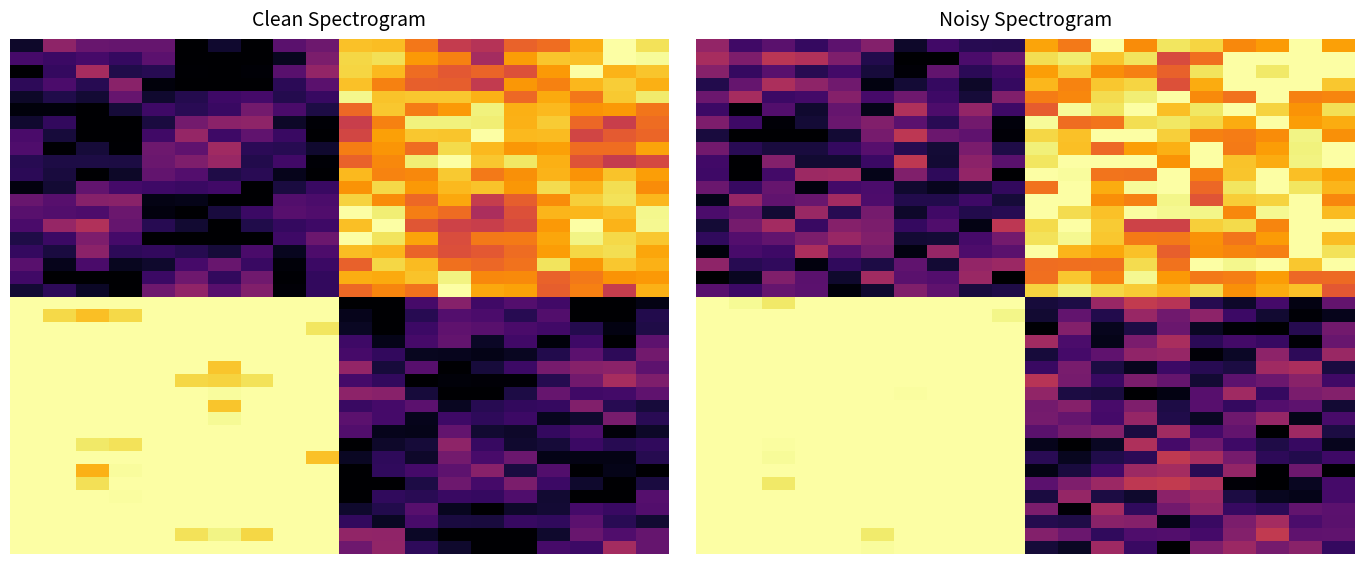

What is the total value across all series at 5?

24.4